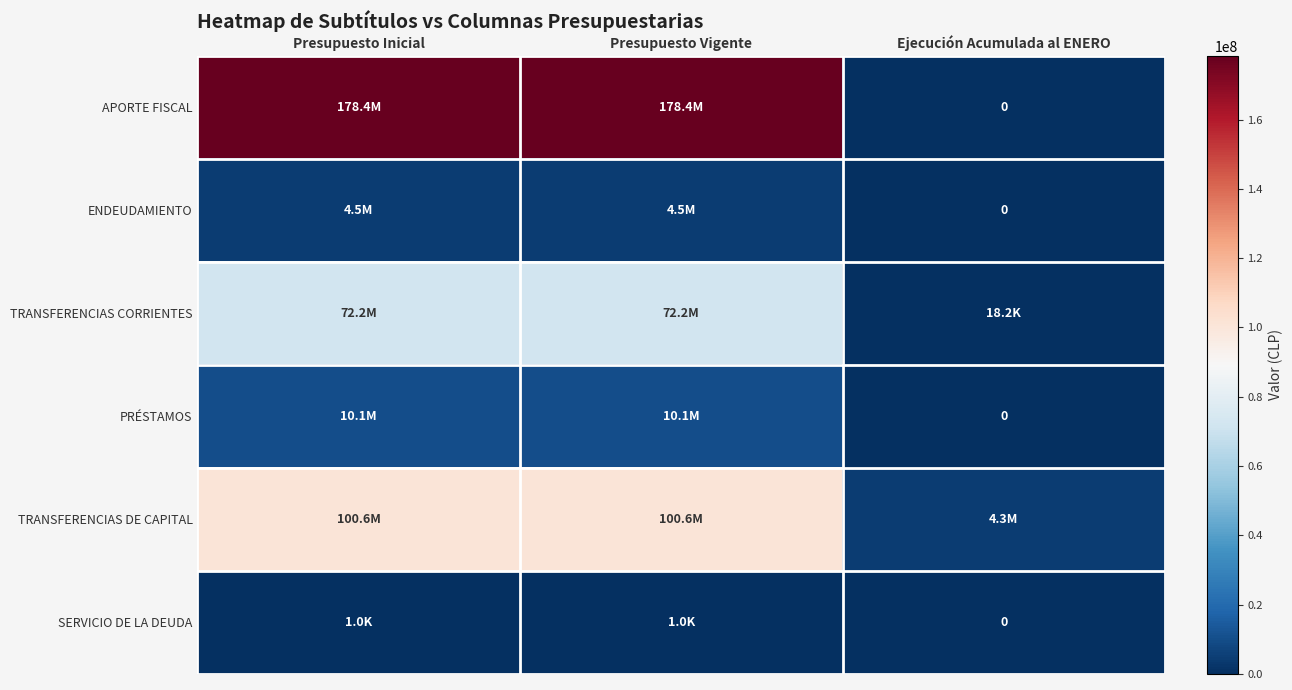

At how many categories does at least one series exceed 35249341?

2